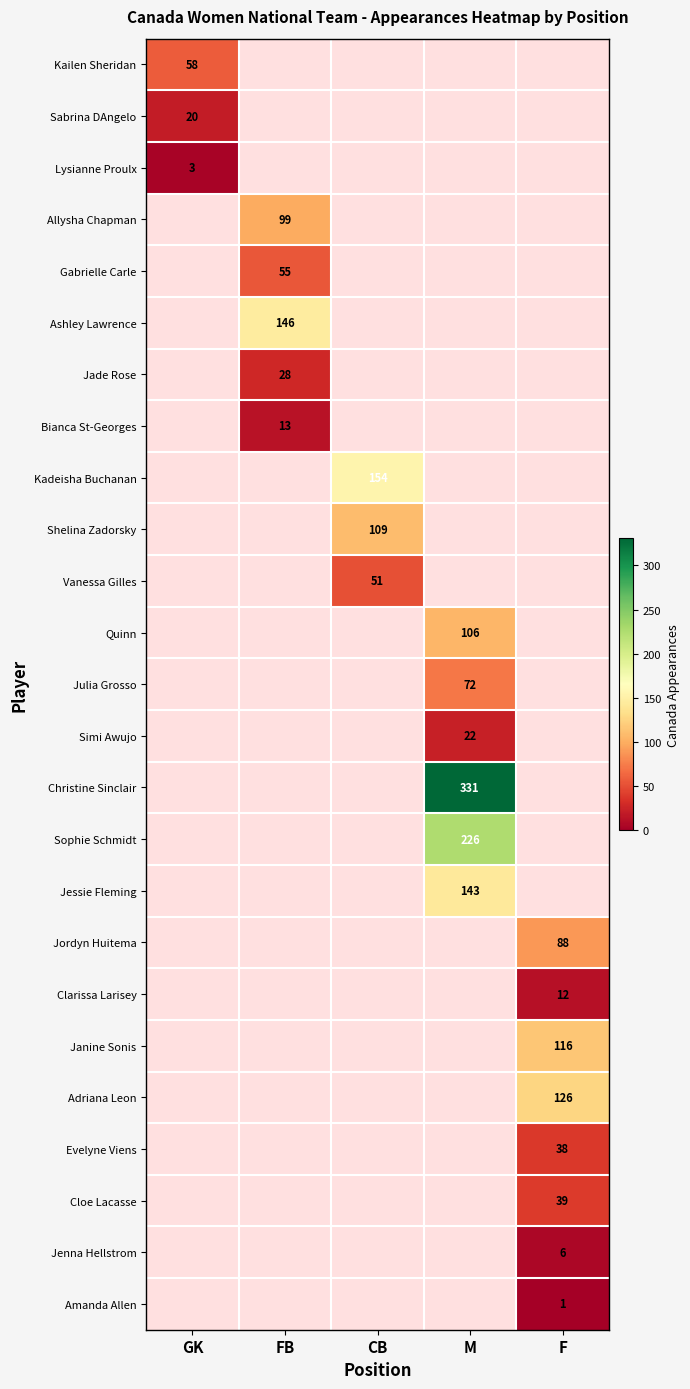

How many data points does each series have?

5